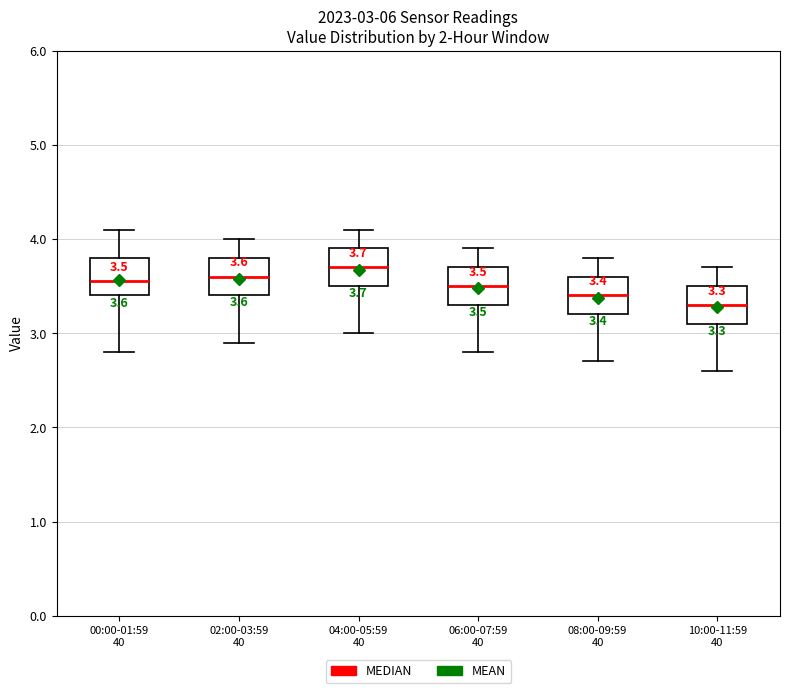

Which box's median line is the highest?

04:00-05:59 40